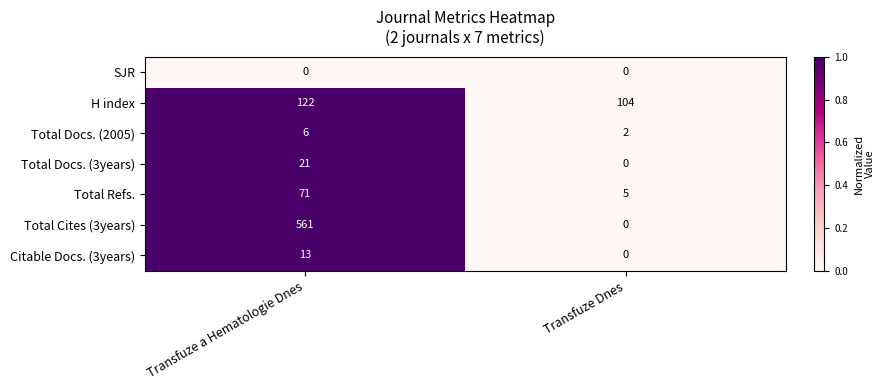

Read the H index value at Transfuze a Hematologie Dnes.

122